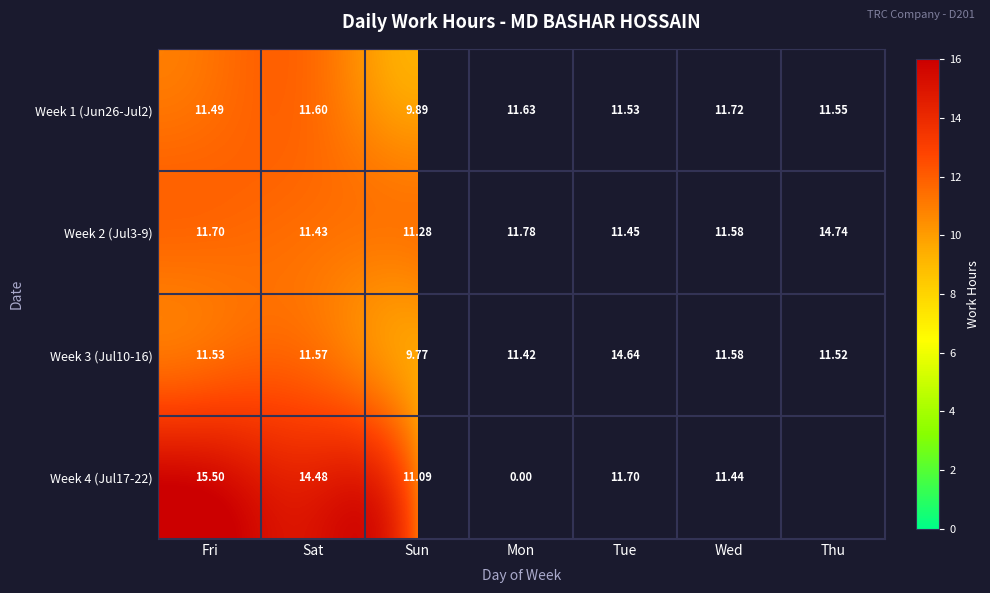

Rank the series at Tue from lowest to highest value.

Week 2 (Jul3-9), Week 1 (Jun26-Jul2), Week 4 (Jul17-22), Week 3 (Jul10-16)